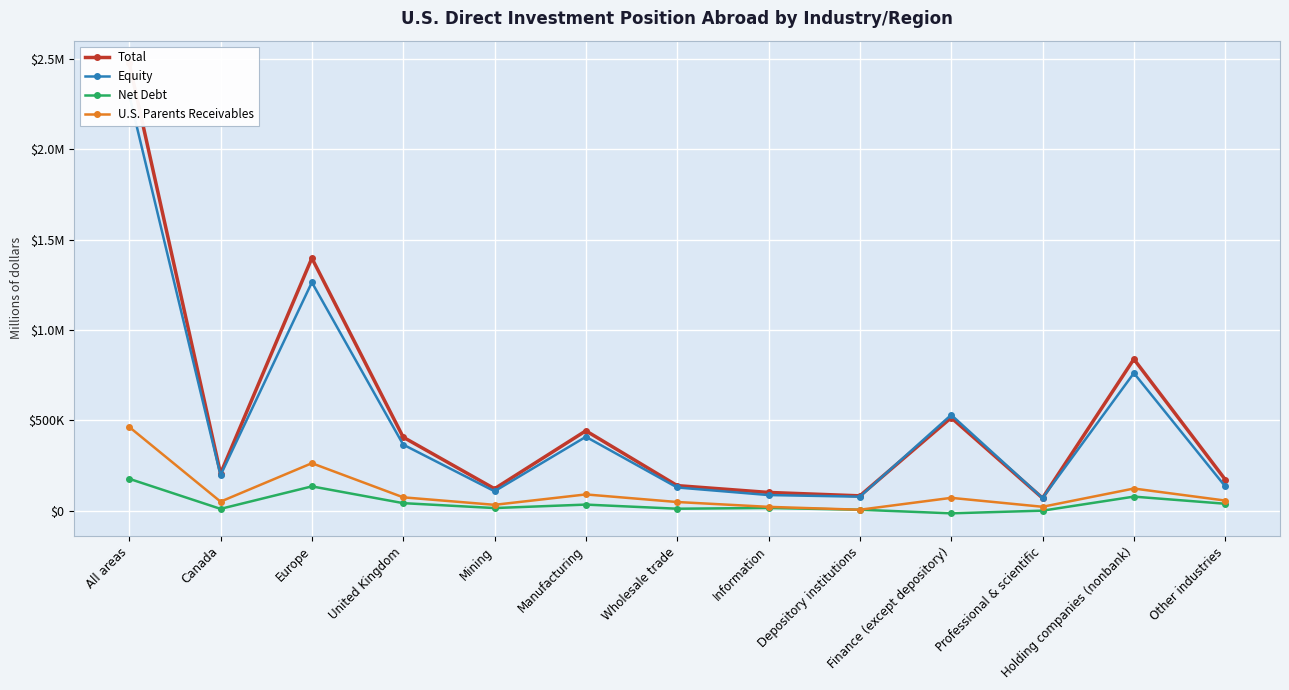

Rank the series by their maximum value, from highest to lowest.

Total, Equity, U.S. Parents Receivables, Net Debt